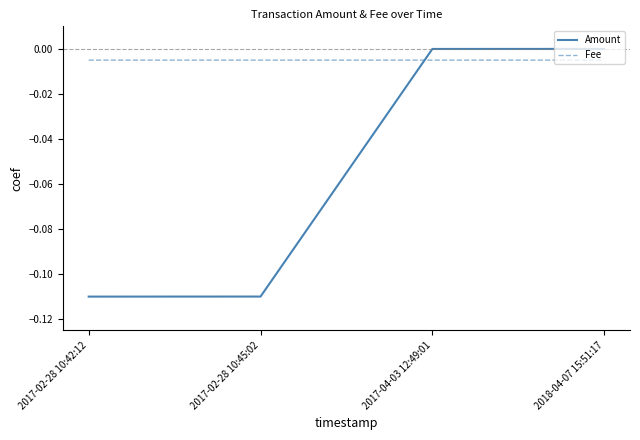

True or false: Fee has more than 1 points higher than both neighbors.

False